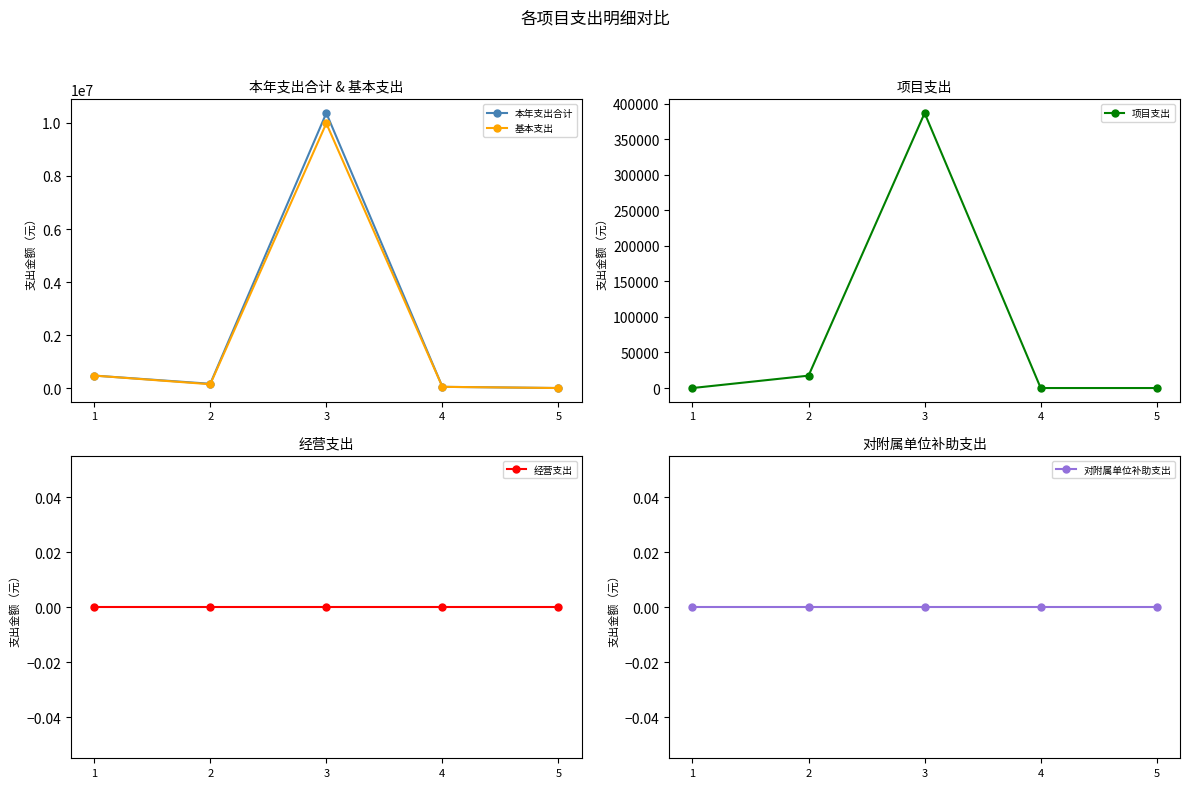

Is the value of 本年支出合计 at 1 greater than the value of 基本支出 at 3?

No